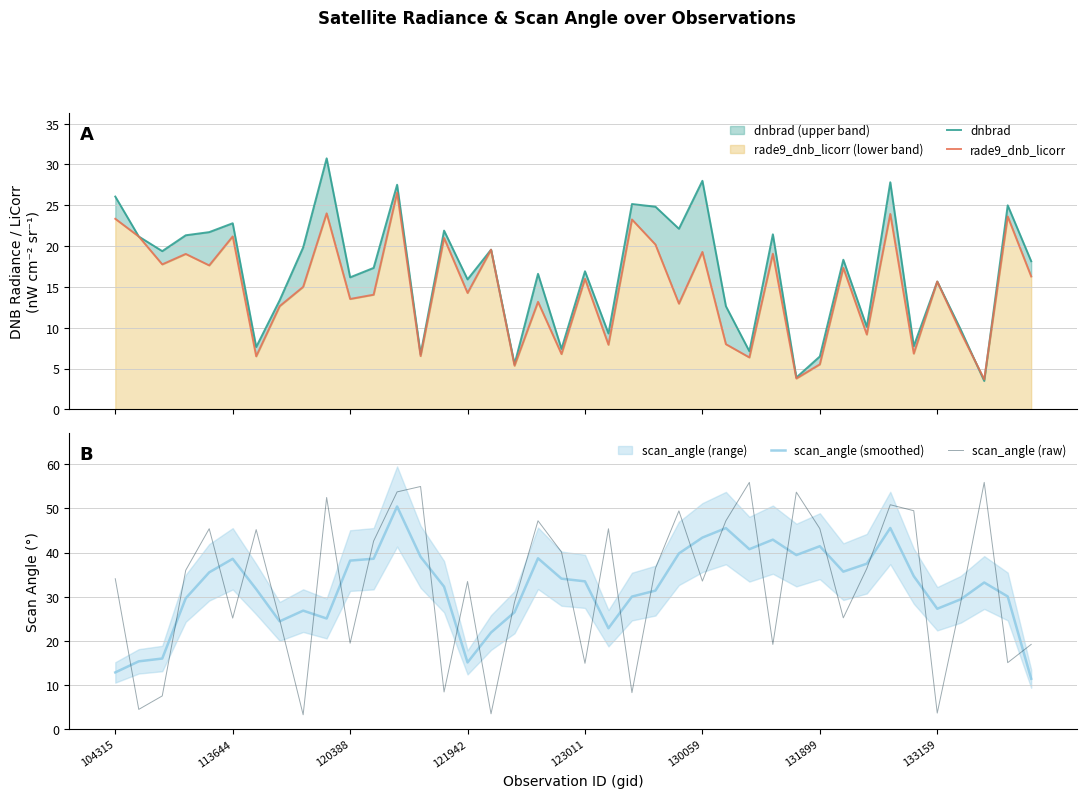

Reading left to right, list all the values displayed in this chart.

dnbrad: 26.1	21.2	19.4	21.3	21.7	22.8	7.6	13.4	19.8	30.8	16.2	17.3	27.5	6.7	21.9	15.9	19.6	5.5	16.6	7.4	16.9	9.3	25.2	24.8	22.1	28.0	12.6	7.1	21.4	3.9	6.5	18.3	10.1	27.8	7.7	15.7	9.8	3.5	25.0	18.1
rade9_dnb_licorr: 23.3	21.2	17.8	19.0	17.6	21.2	6.5	12.6	15.0	24.0	13.5	14.0	26.6	6.5	21.0	14.3	19.6	5.3	13.2	6.8	16.0	7.9	23.3	20.2	12.9	19.3	8.0	6.4	19.1	3.8	5.5	17.3	9.2	23.9	6.8	15.7	9.4	3.7	23.6	16.3
scan_angle (smoothed): 12.9	15.4	16.0	29.6	35.5	38.6	31.7	24.4	26.9	25.1	38.2	38.6	50.4	39.1	32.3	15.1	21.9	26.5	38.7	34.1	33.5	22.9	30.0	31.4	39.8	43.4	45.6	40.8	42.9	39.4	41.5	35.7	37.5	45.6	34.7	27.3	29.4	33.2	30.1	11.4
scan_angle (raw): 34.1	4.5	7.5	36.0	45.4	25.2	45.2	24.8	3.3	52.5	19.5	42.6	53.8	55.0	8.4	33.5	3.5	28.8	47.2	40.1	14.9	45.4	8.3	36.4	49.4	33.5	47.2	55.9	19.2	53.7	45.4	25.2	36.4	50.8	49.5	3.6	28.7	55.9	15.1	19.2